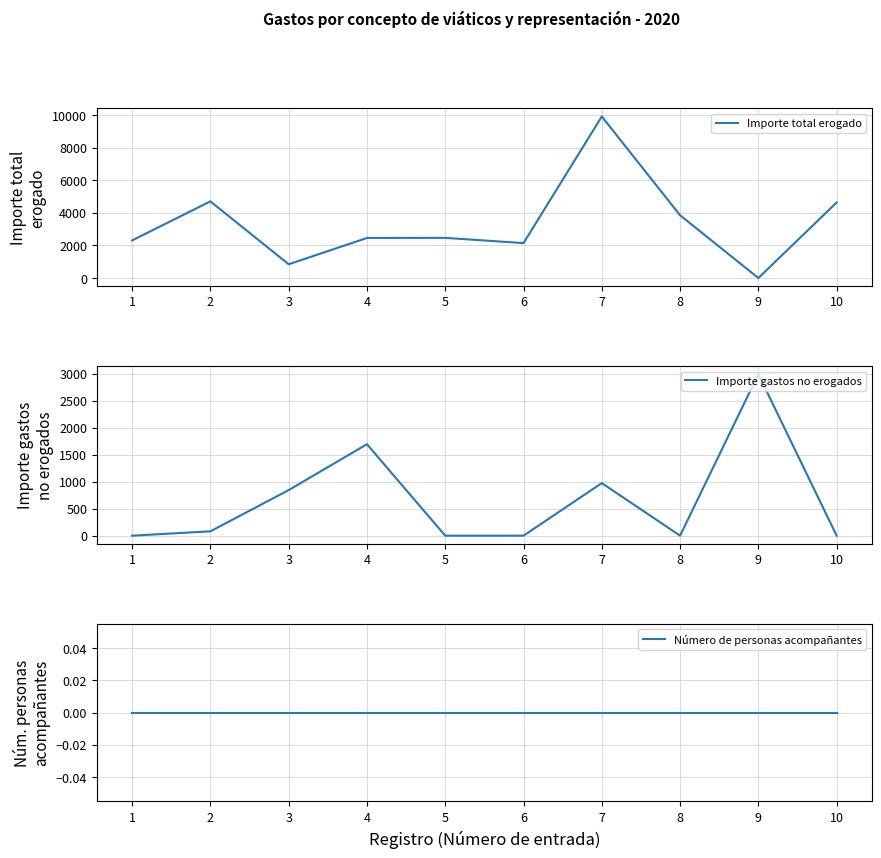

What is the maximum value shown in the chart?

9919.0